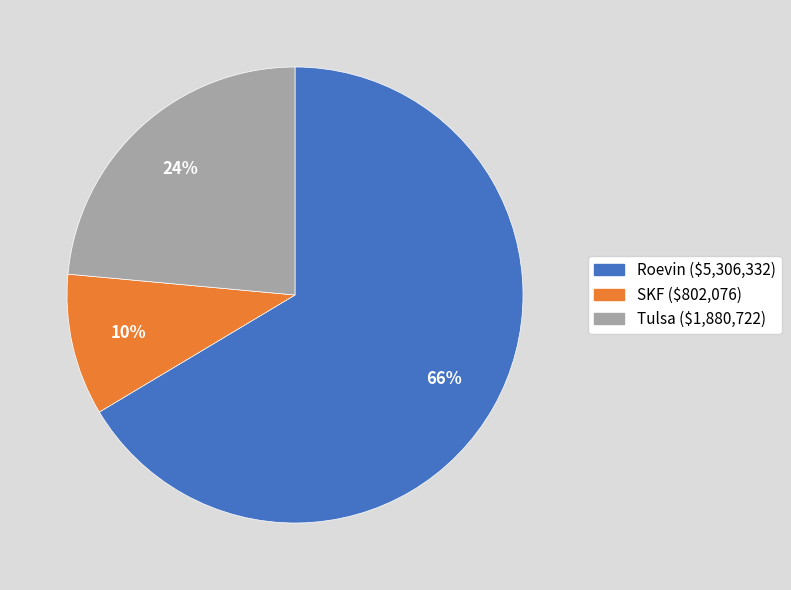

Which category has the biggest portion of the pie?

Roevin